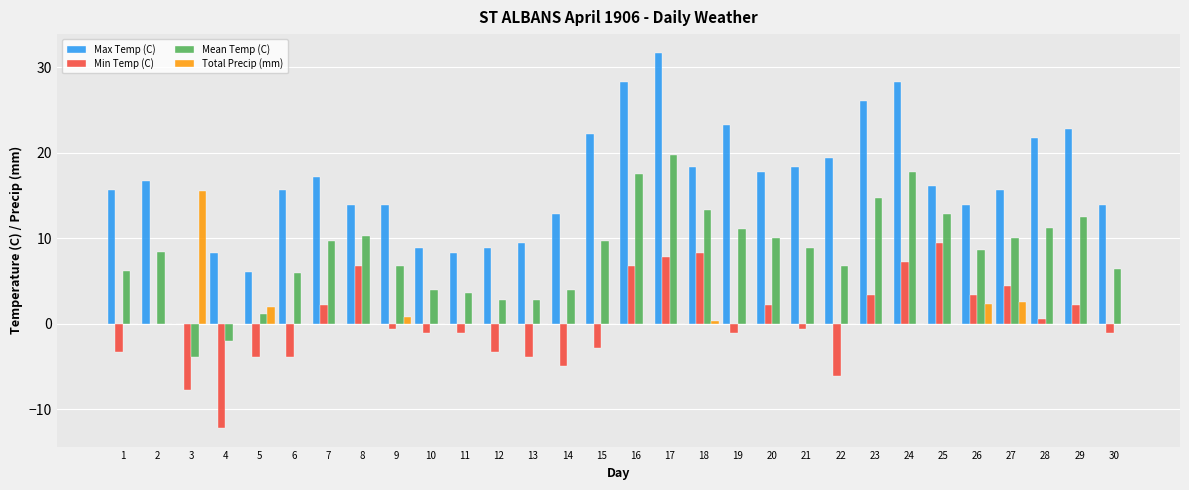

Between 16 and 20, which series saw the biggest shift?

Max Temp (C)